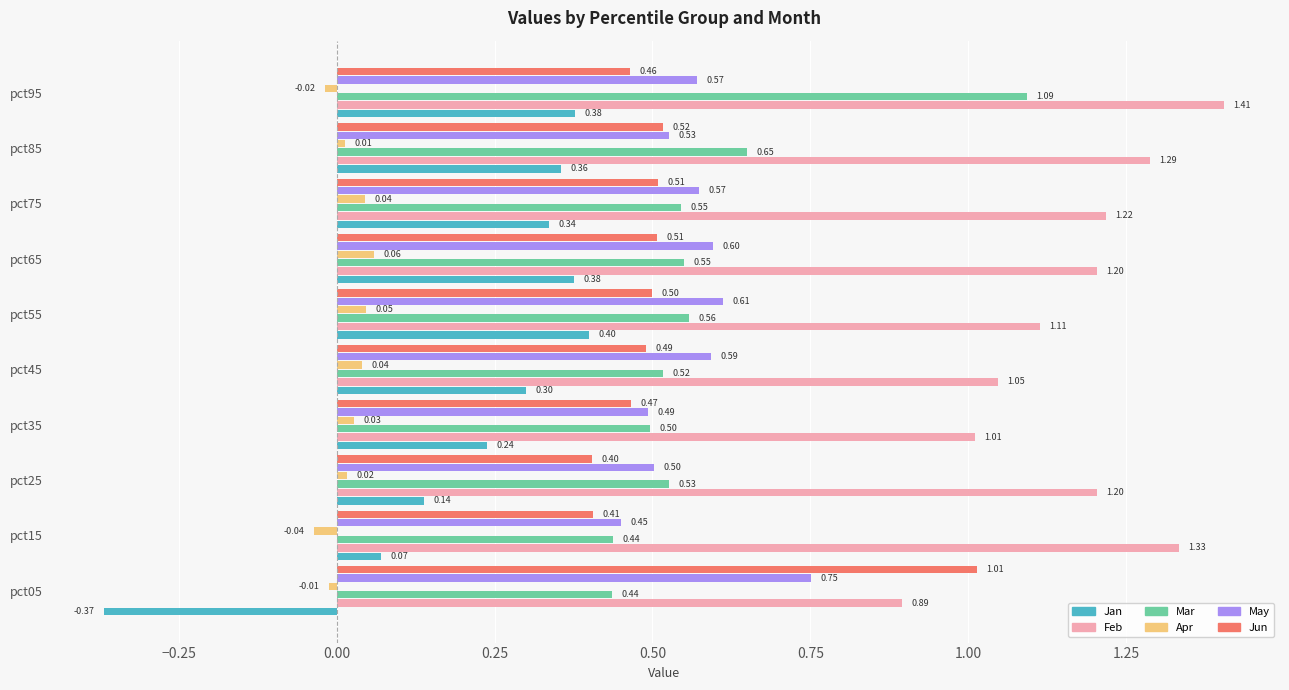

Rank the series by their maximum value, from lowest to highest.

Apr, Jan, May, Jun, Mar, Feb